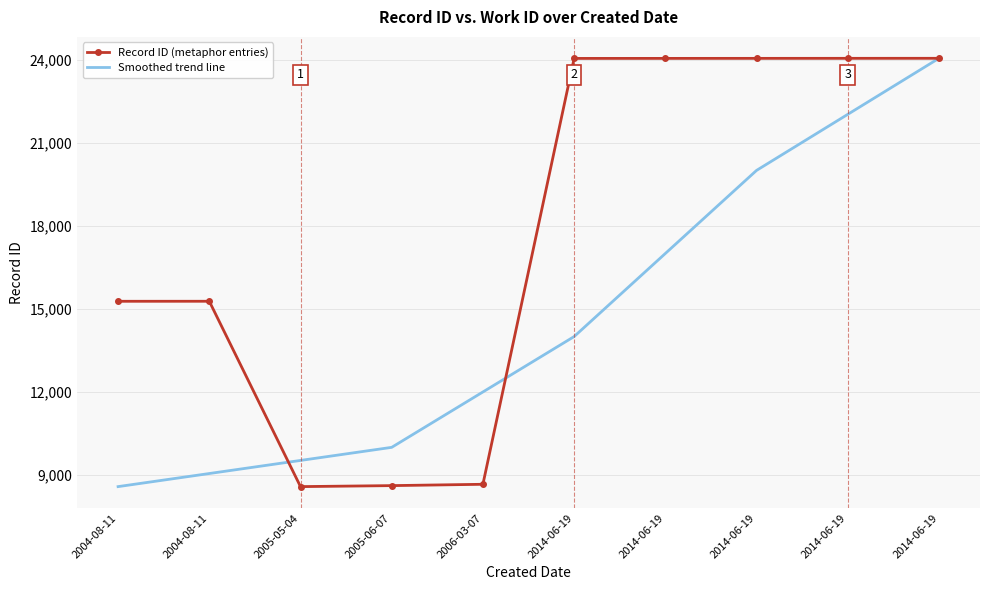

Reading left to right, extract all data points from this chart.

Record ID (metaphor entries): 2004-08-11=15274.0	2004-08-11=15275.0	2005-05-04=8582.0	2005-06-07=8618.0	2006-03-07=8666.0	2014-06-19=24044.0	2014-06-19=24045.0	2014-06-19=24046.0	2014-06-19=24047.0	2014-06-19=24048.0
Smoothed trend line: 2004-08-11=8582.0	2004-08-11=9054.7	2005-05-04=9527.3	2005-06-07=10000.0	2006-03-07=12000.0	2014-06-19=14000.0	2014-06-19=17000.0	2014-06-19=20000.0	2014-06-19=22024.0	2014-06-19=24048.0